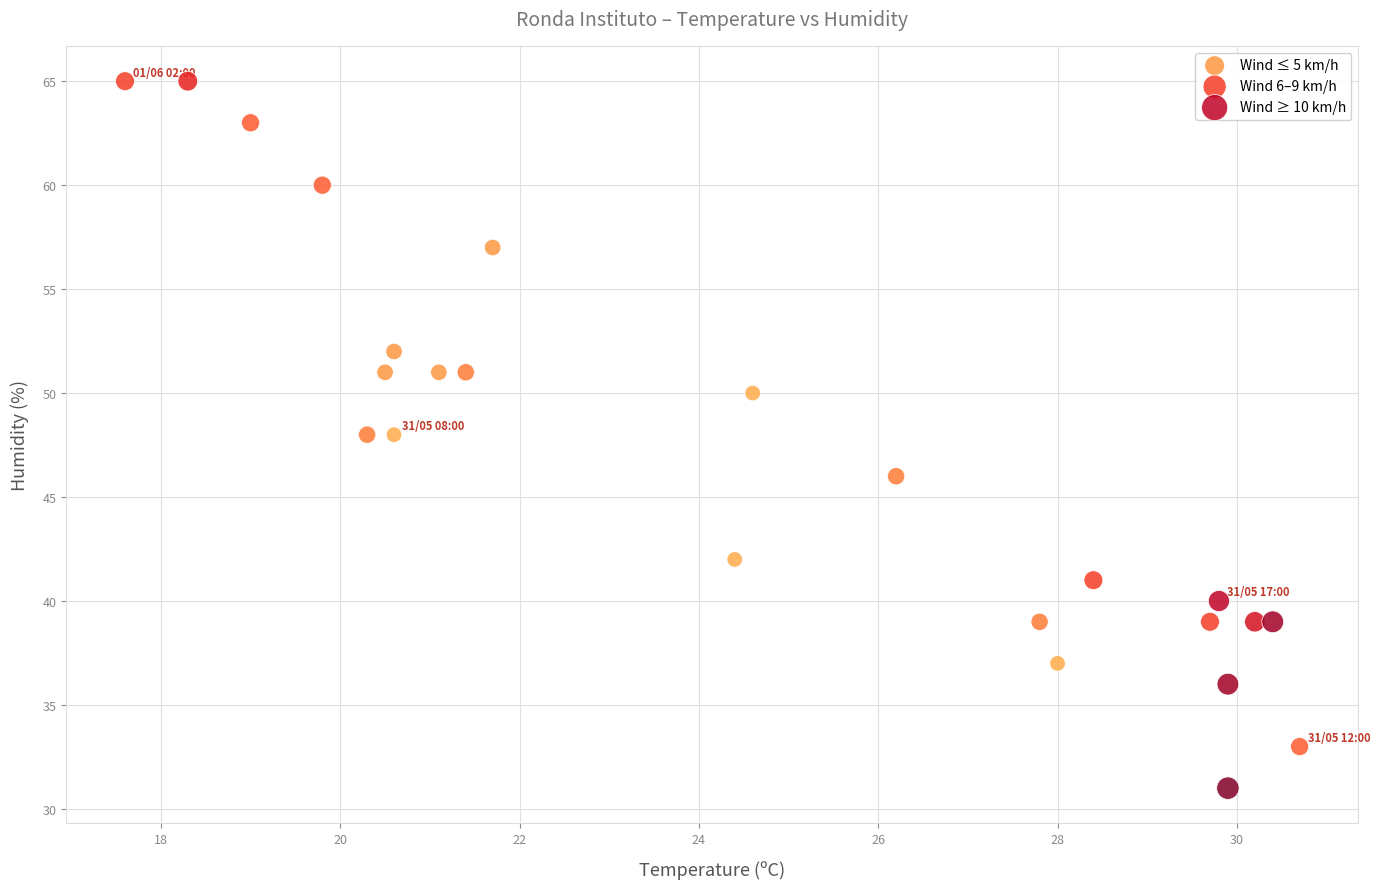

Which series reaches the minimum Y coordinate?

Wind ≥ 10 km/h